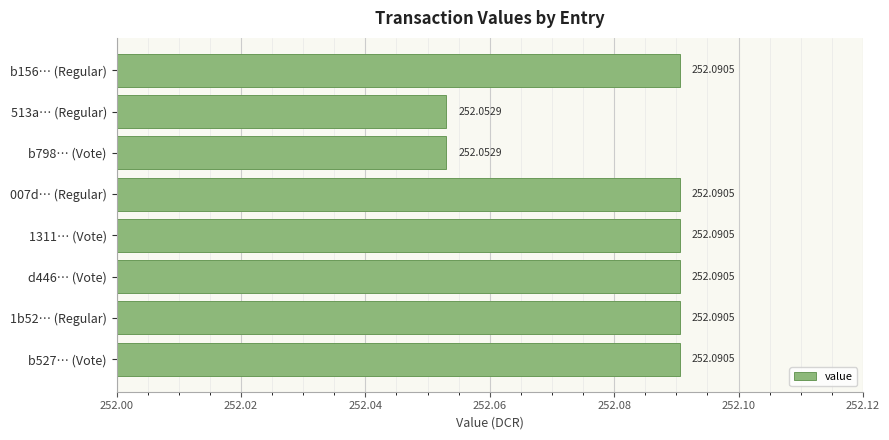

What is the sum of all values?

2016.6